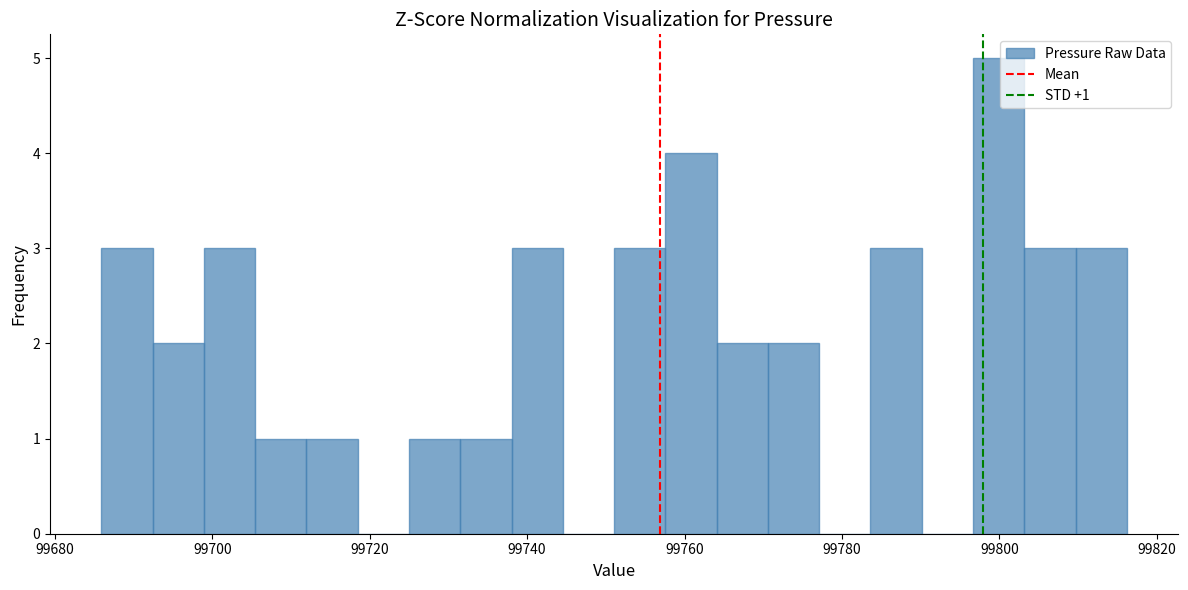

Read against the x-axis, roughly where is the centre of the tallest bar?

99800